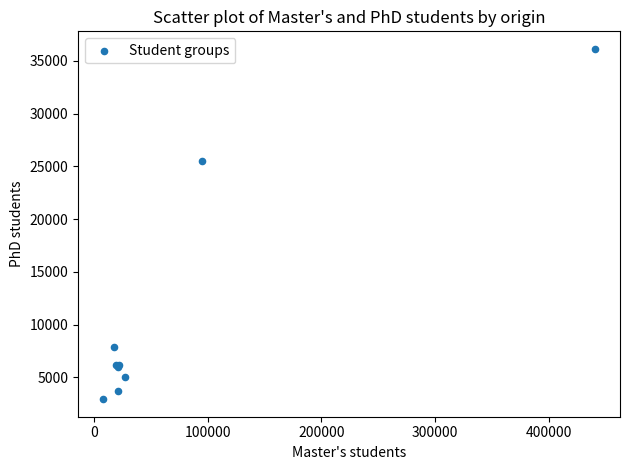

What Y value in the scatter plot is closest to 19543?

25519.1